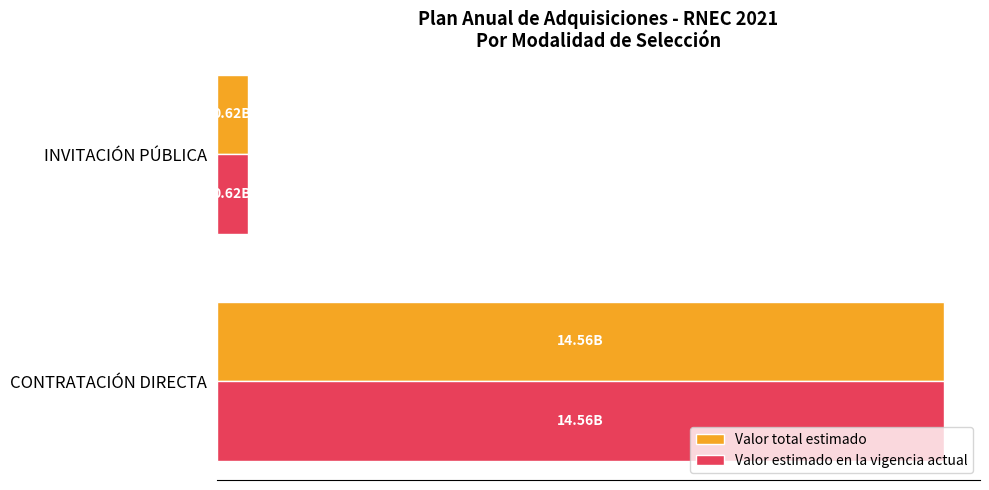

What is the highest value of the Valor total estimado series?

14557444605